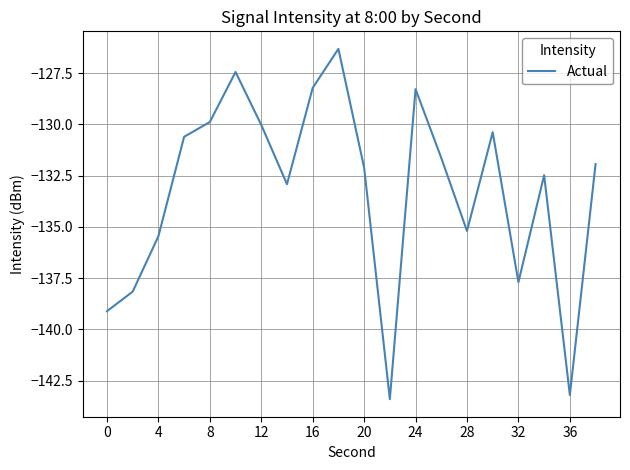

What is the difference between the maximum and minimum values?

17.1